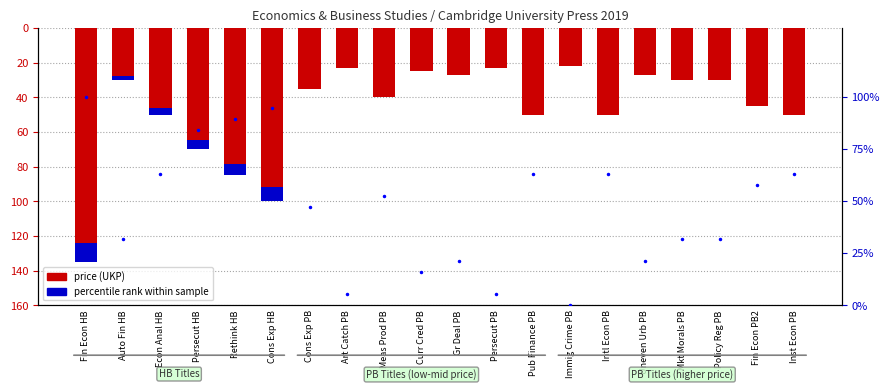

List the series in order of their overall mean, lowest first.

price (UKP), percentile rank within sample